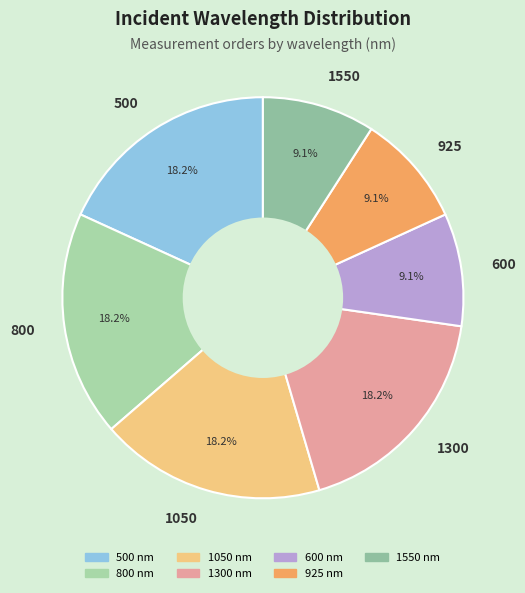

Is it true that 925 is 9% of the pie?

True